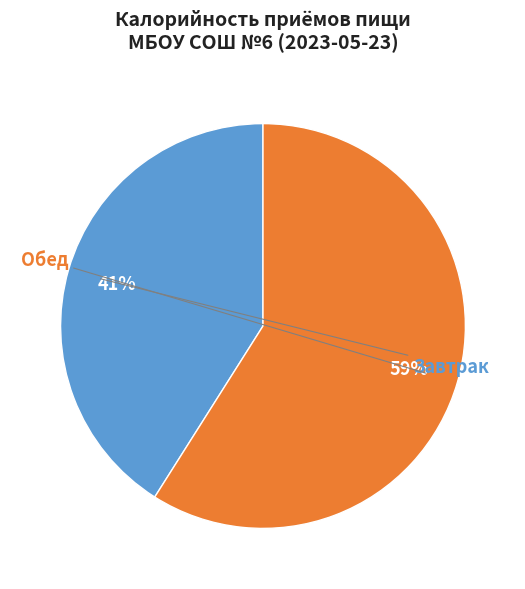

To the nearest percent, what is the difference between the largest and smallest slice percentages?

18%